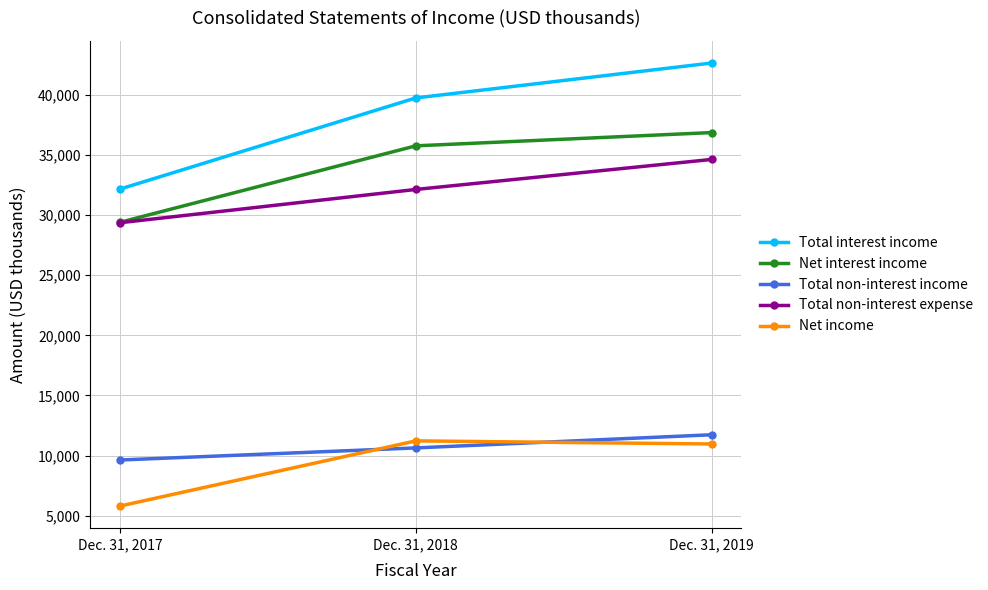

Reading left to right, list all the values displayed in this chart.

Total interest income: 32156	39729	42630
Net interest income: 29394	35748	36849
Total non-interest income: 9639	10644	11736
Total non-interest expense: 29358	32123	34617
Net income: 5815	11229	10971